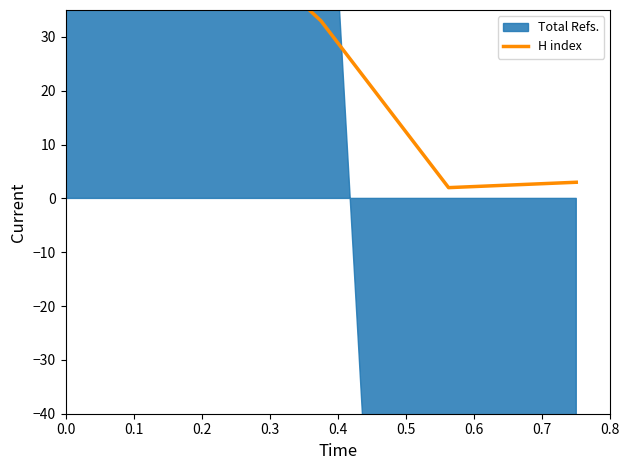

What is the average value?

26